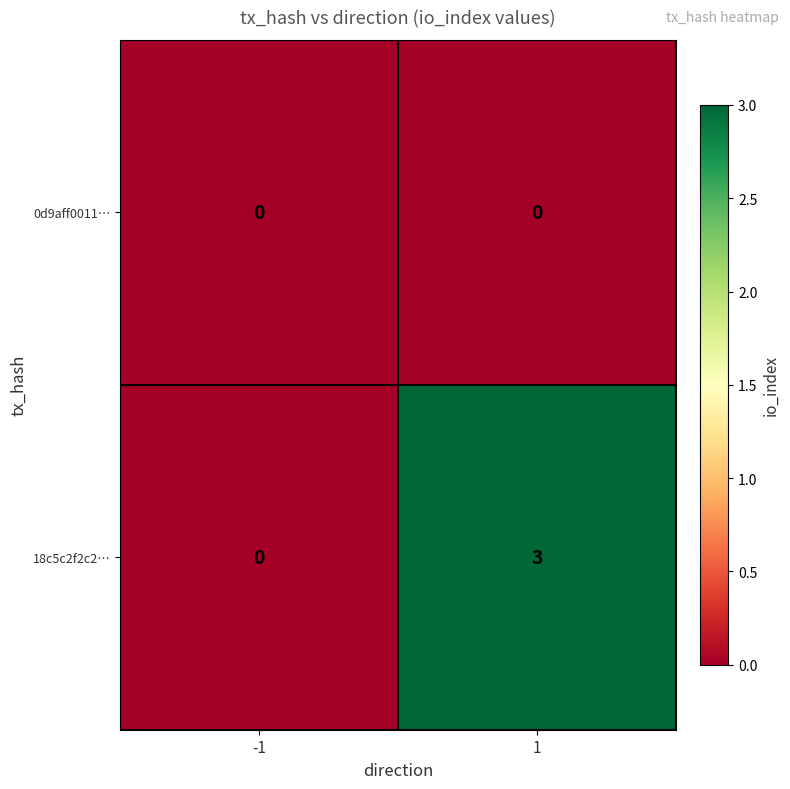

Between -1 and 1, which series saw the biggest shift?

18c5c2f2c2…